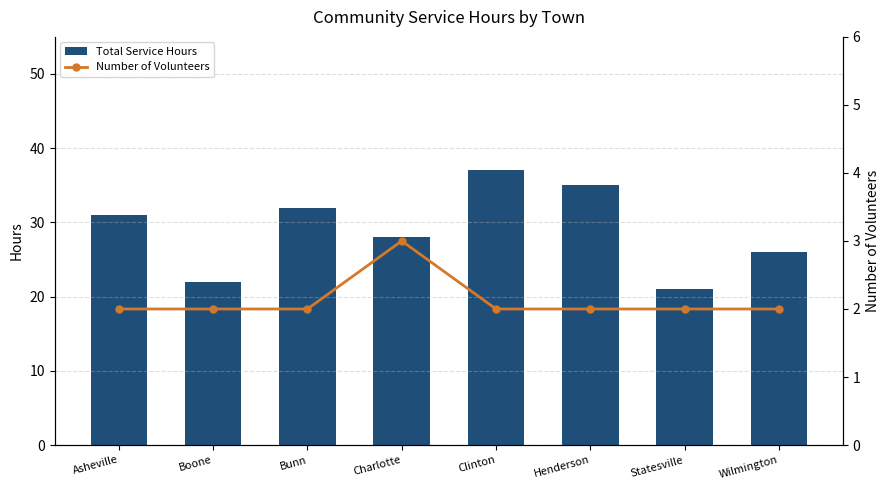

Which category has the lowest value across all series?

Asheville